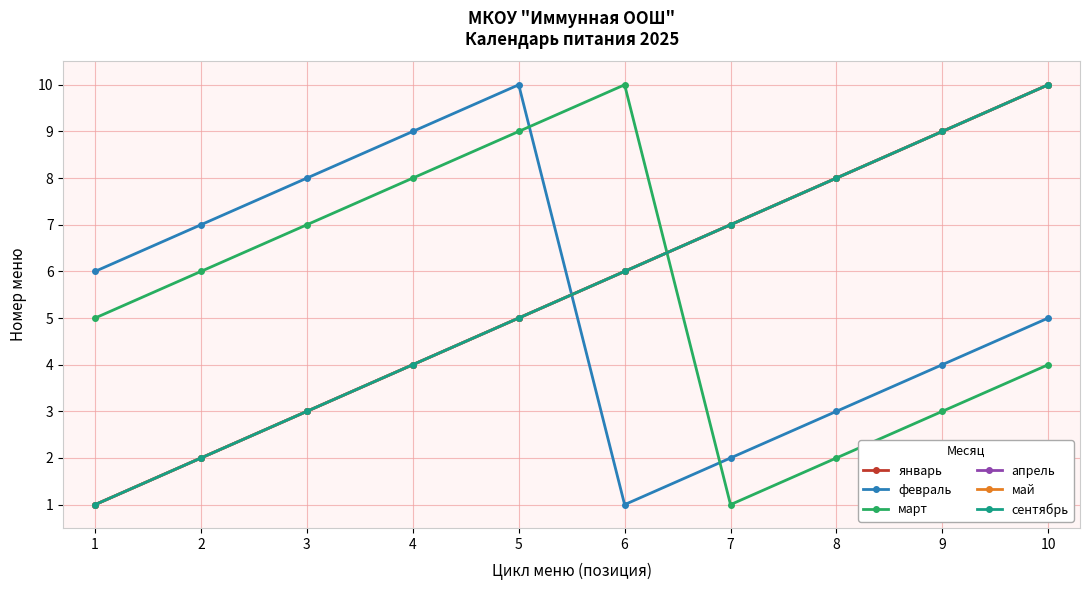

Which series has the widest spread of values?

январь